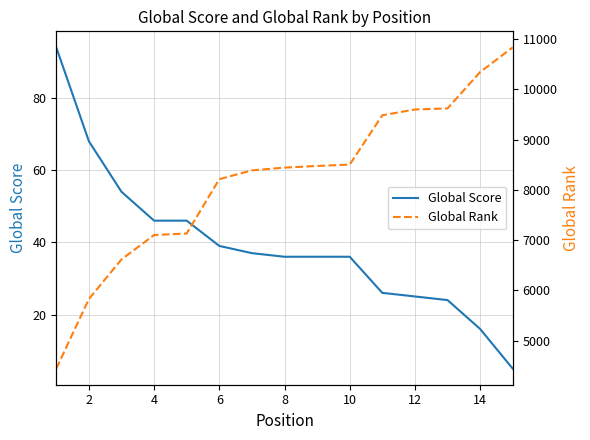

True or false: Global Score has a value of 103 at 2.

False